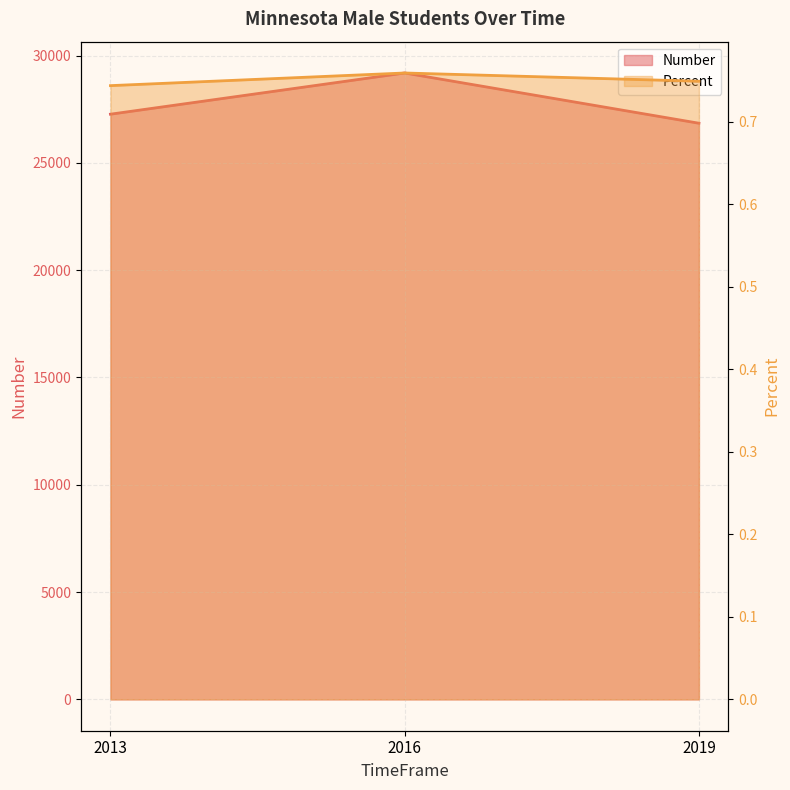

Reading left to right, transcribe all the data shown in this chart.

Number: 27267.0	29187.0	26846.0
Percent: 0.7	0.8	0.7